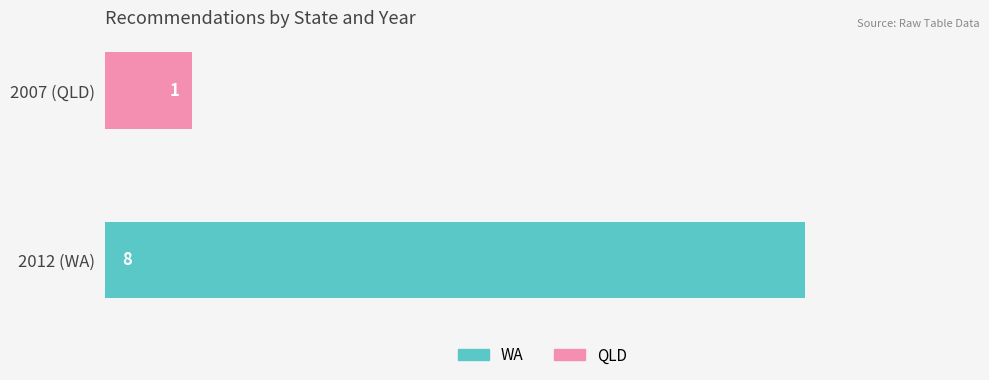

At which category is the sum across all series the highest?

2012 (WA)